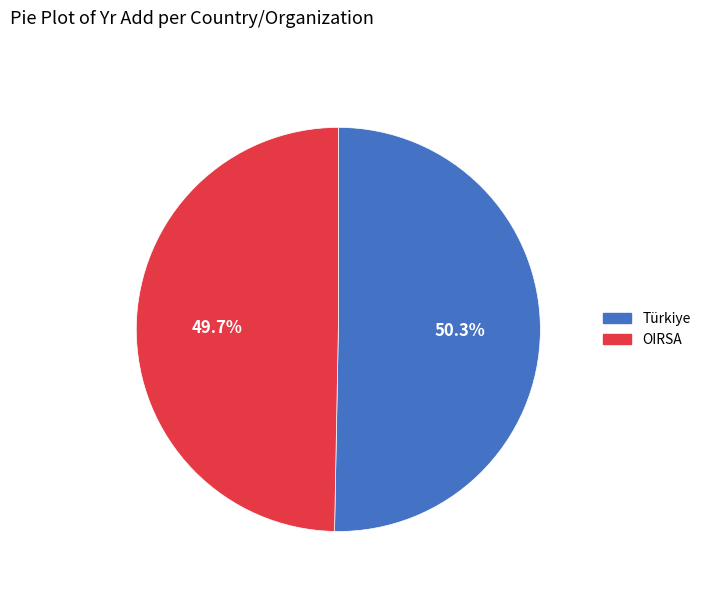

What is the smallest slice in the pie chart?

OIRSA